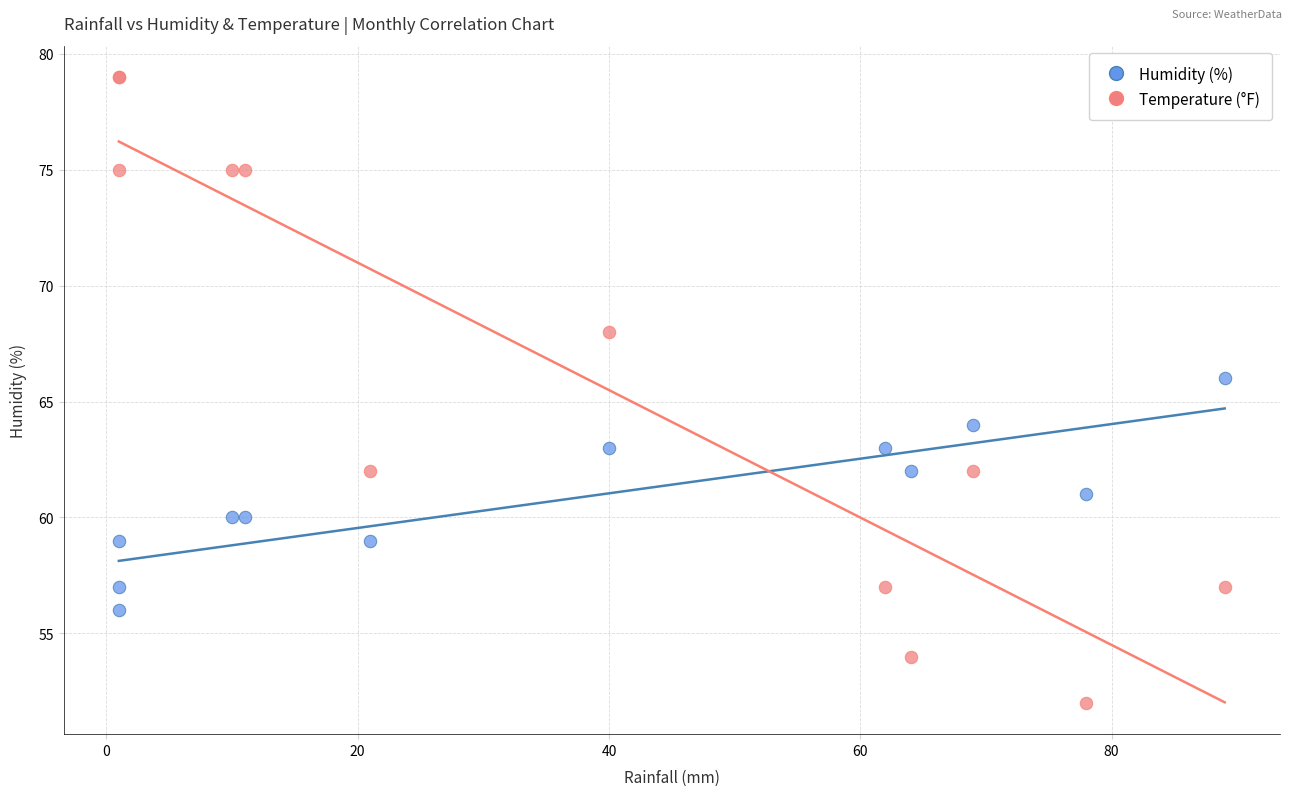

Which series contains the highest Y value?

Temperature (°F)